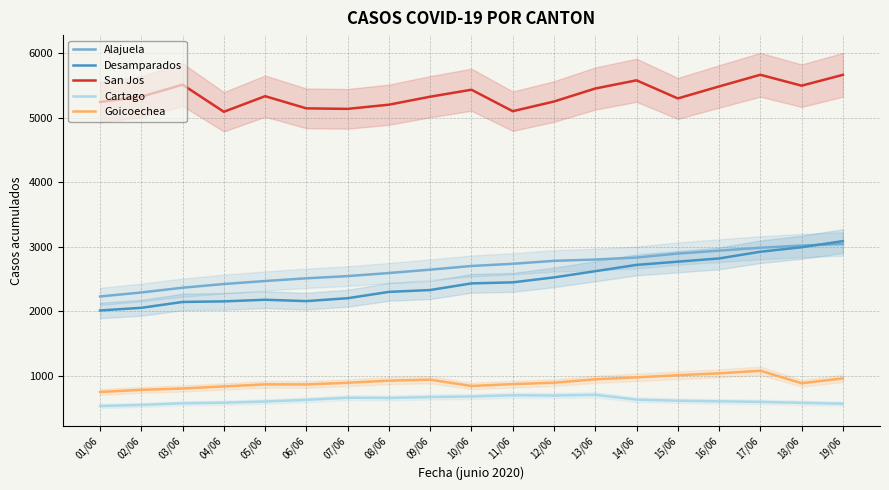

What position from the right is 16/06?

4